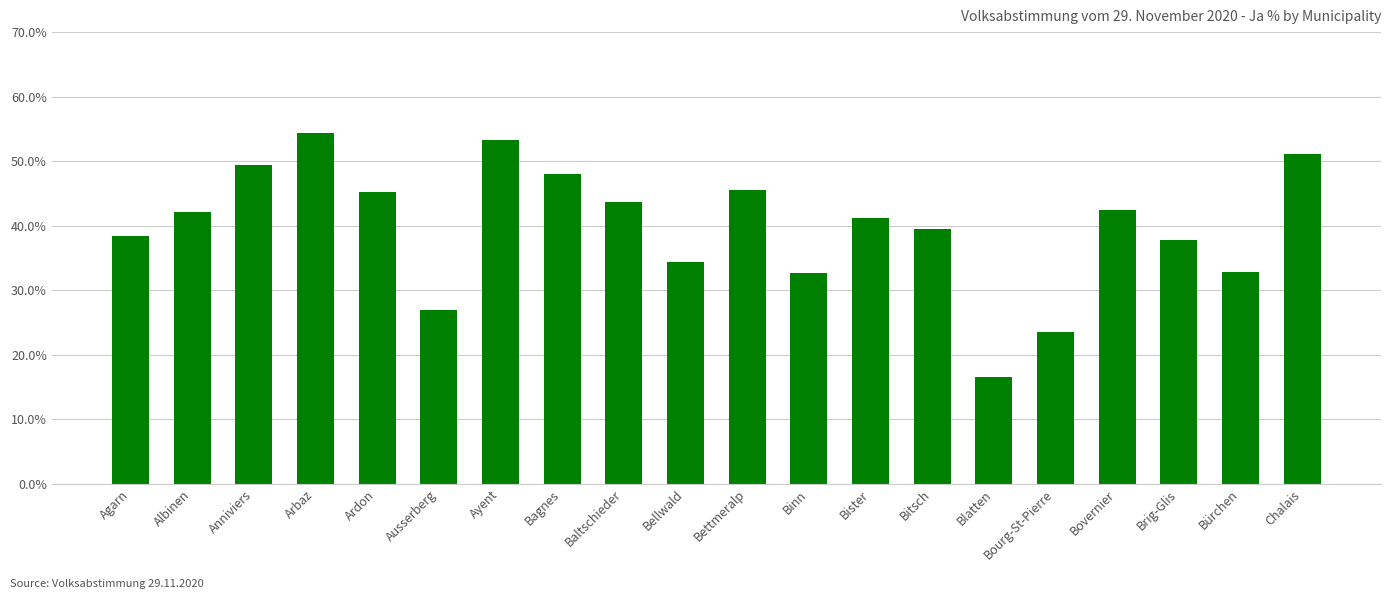

The chart shows a value of 74.5 at Anniviers. True or false?

False